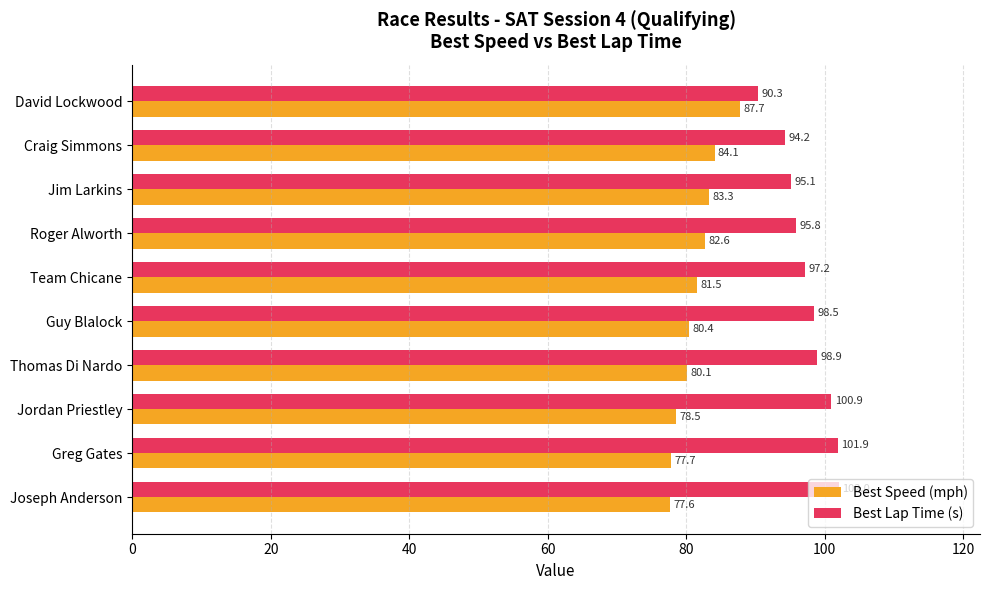

At which label is Best Speed (mph) closest to 82?

Team Chicane